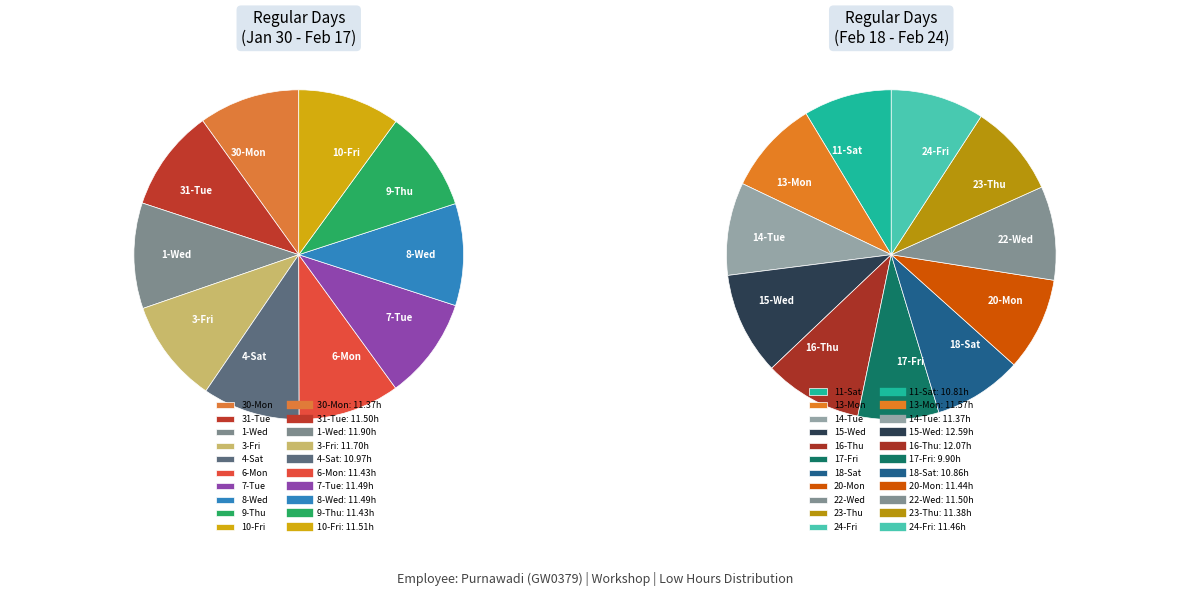

What is the change in value from 17-Fri to 23-Thu?

+1.5